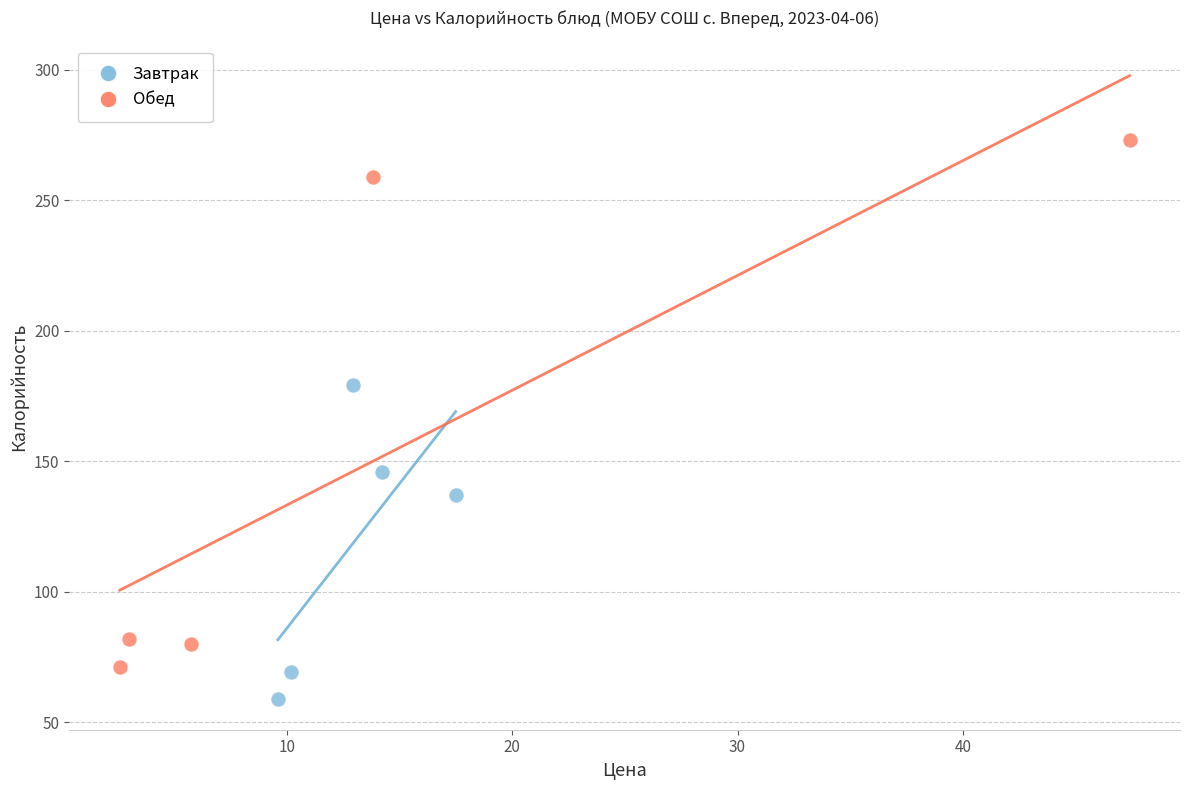

Which series has the largest Y range (max minus min)?

Обед